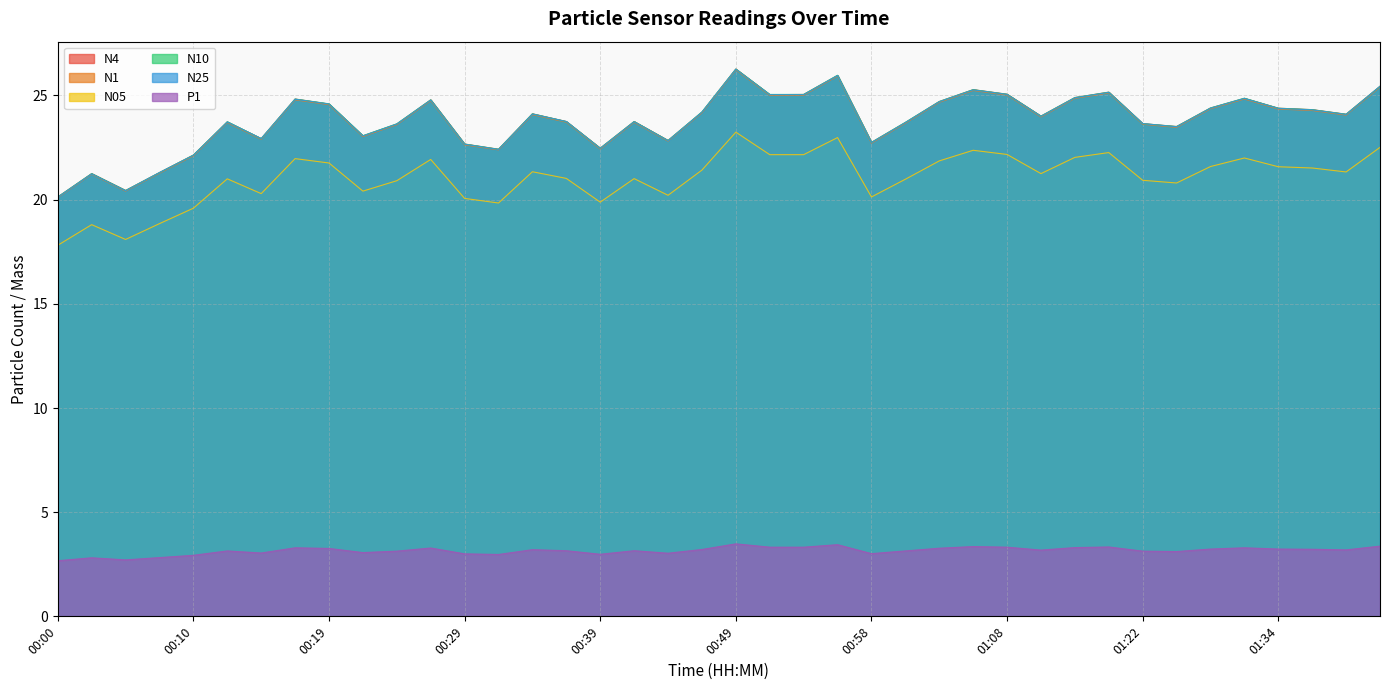

List the series in order of their peak value, highest first.

N4, N10, N25, N1, N05, P1